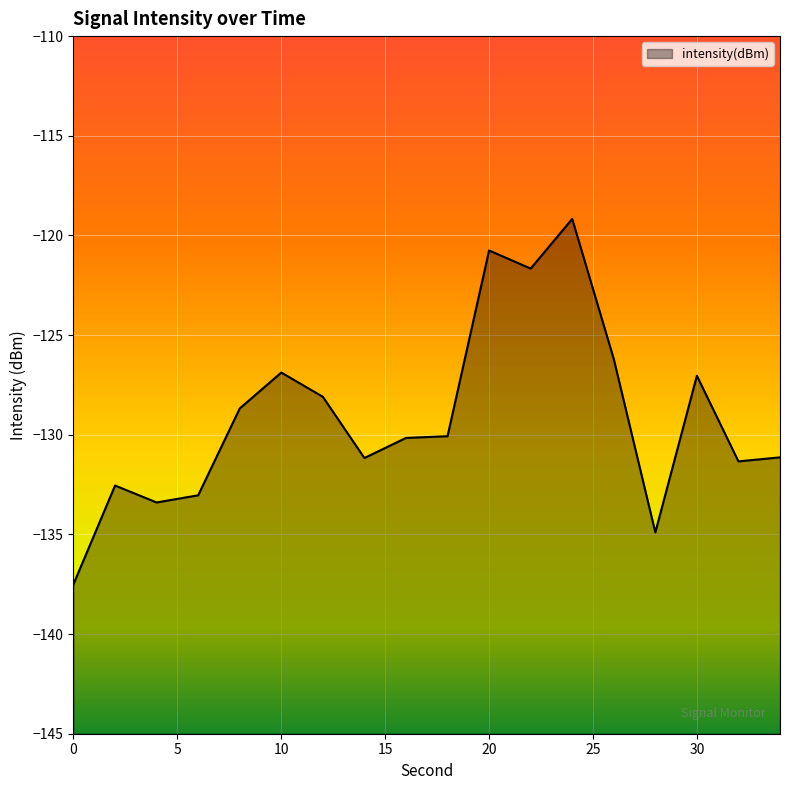

Rank the categories by value from lowest to highest.

0, 28, 4, 6, 2, 32, 14, 34, 16, 18, 8, 12, 30, 10, 26, 22, 20, 24